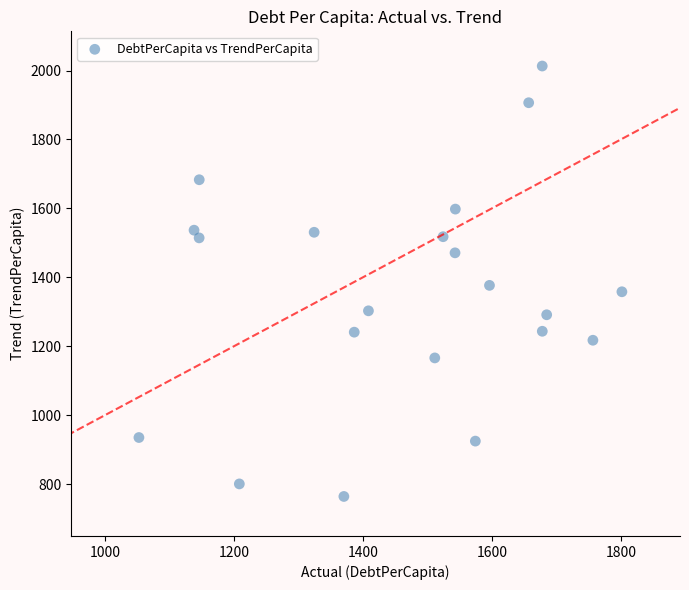

What is the range of Y values (max minus min)?

1248.9